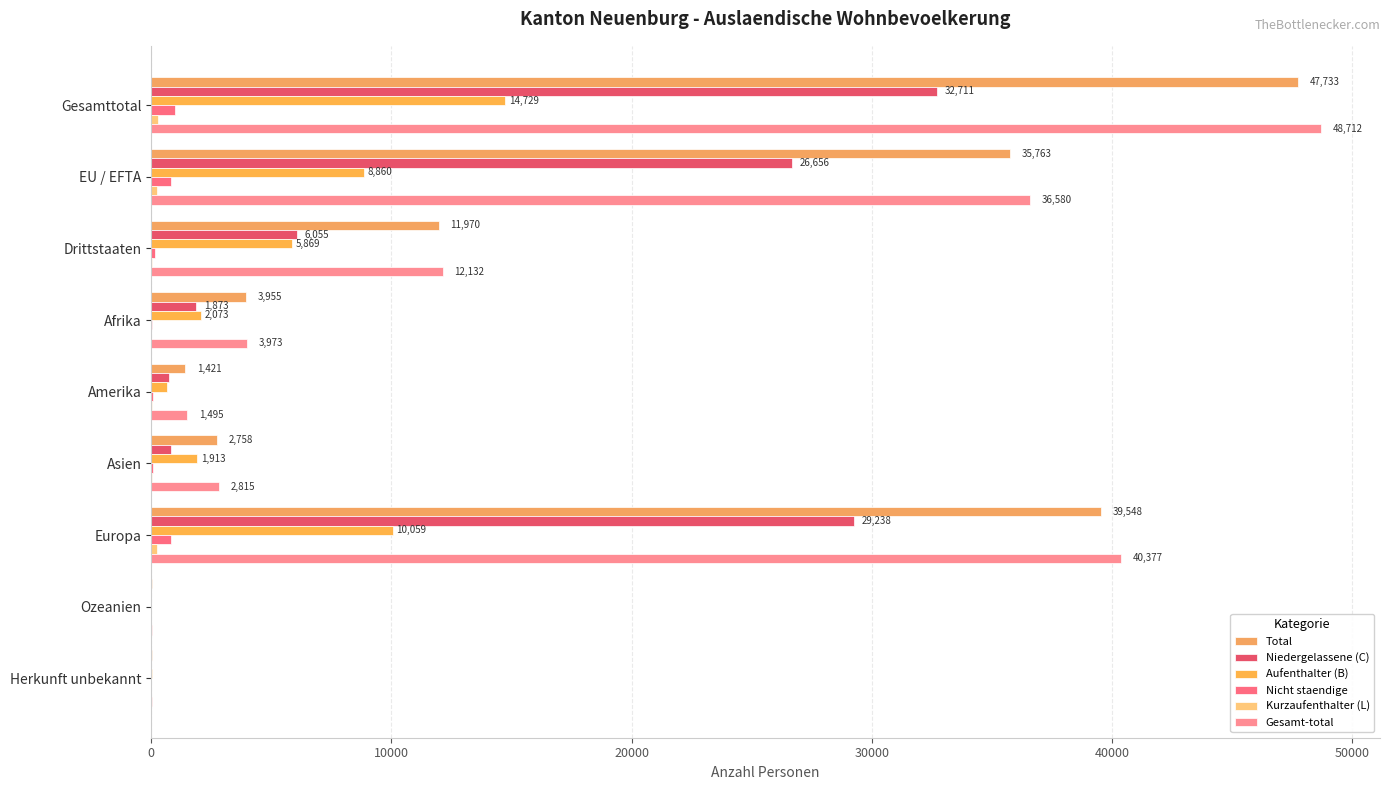

How many data points does each series have?

9